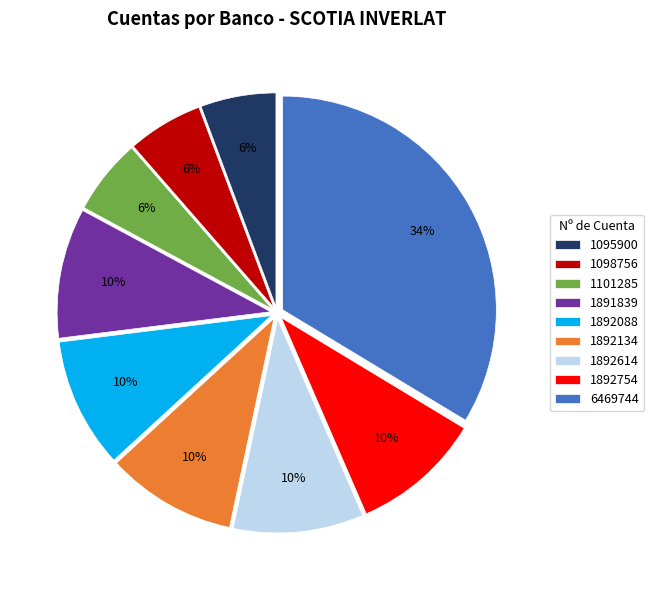

Does 1892134 account for over 50% of the chart?

No